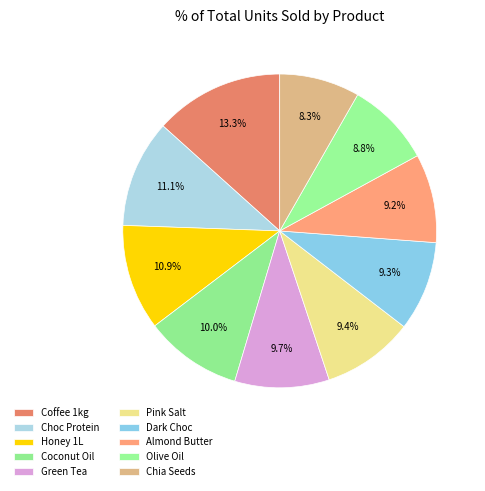

To the nearest percent, what is the average slice percentage?

10%